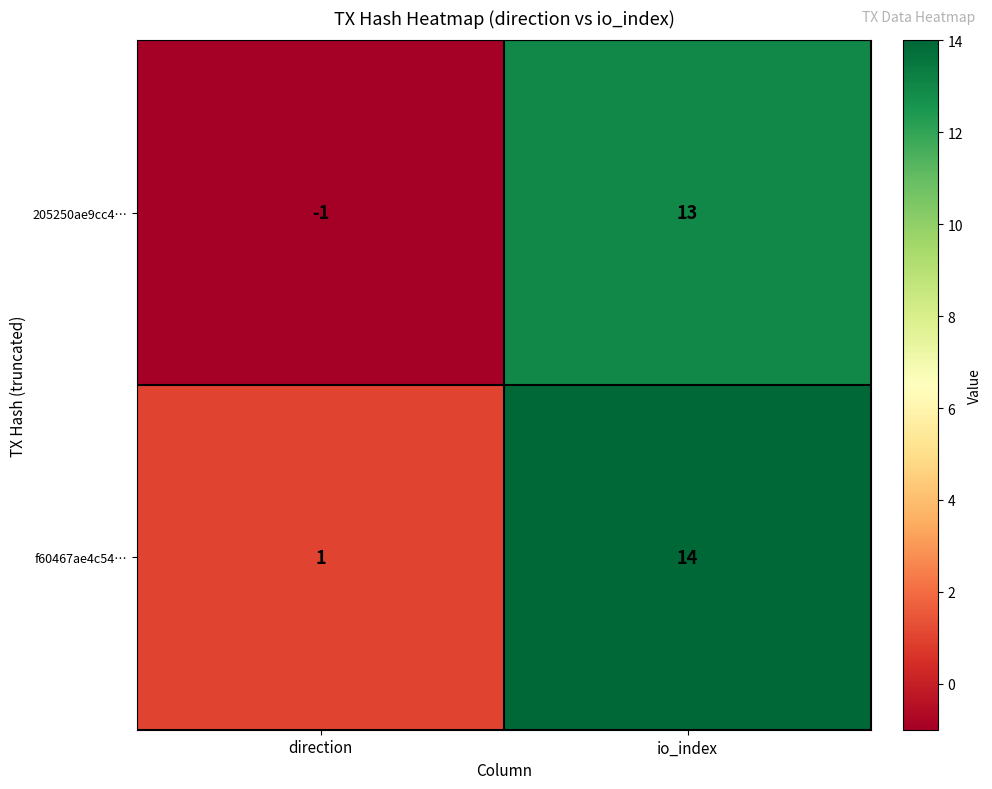

Rank the series by their average value, from highest to lowest.

f60467ae4c54…, 205250ae9cc4…